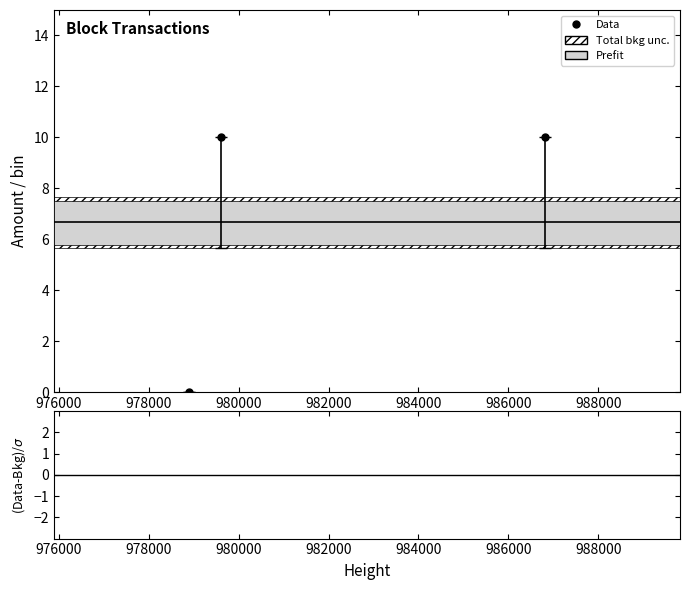

True or false: Amount has a value of 5.9 at 976000.

False